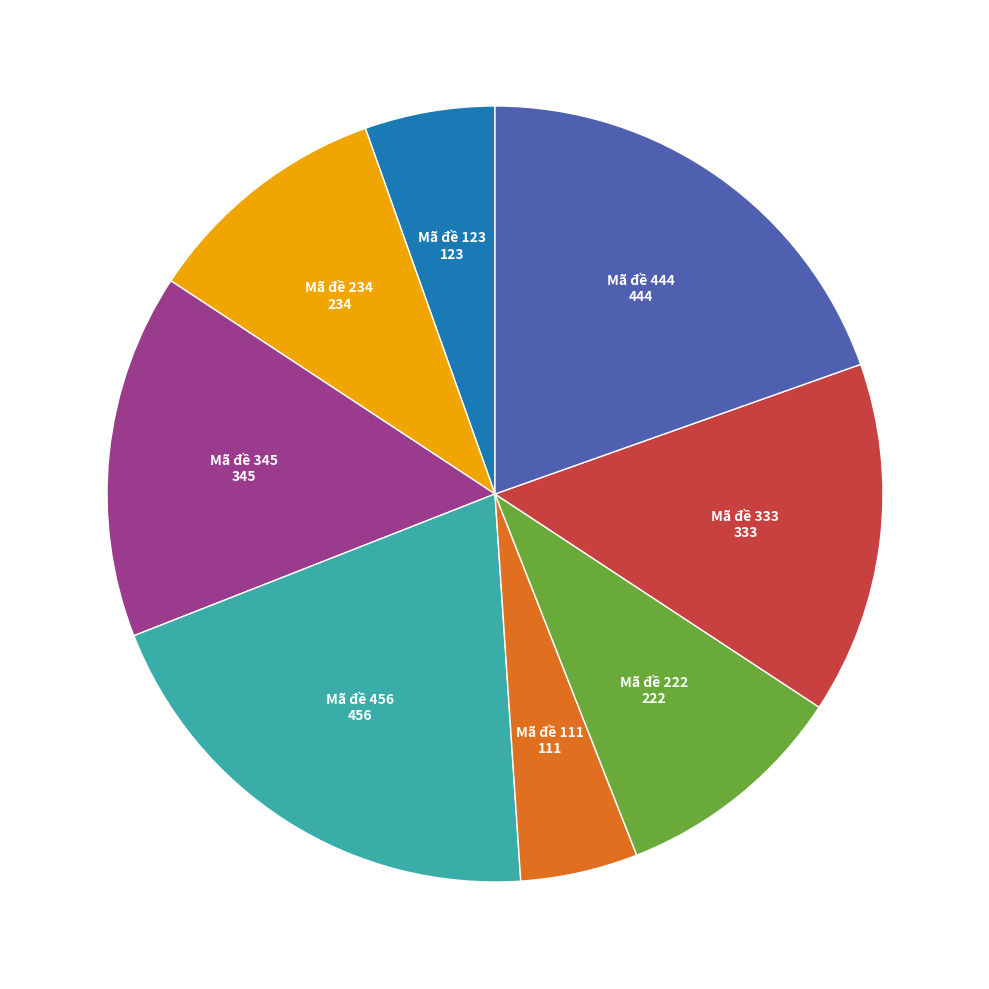

Is there a majority slice in this chart?

No